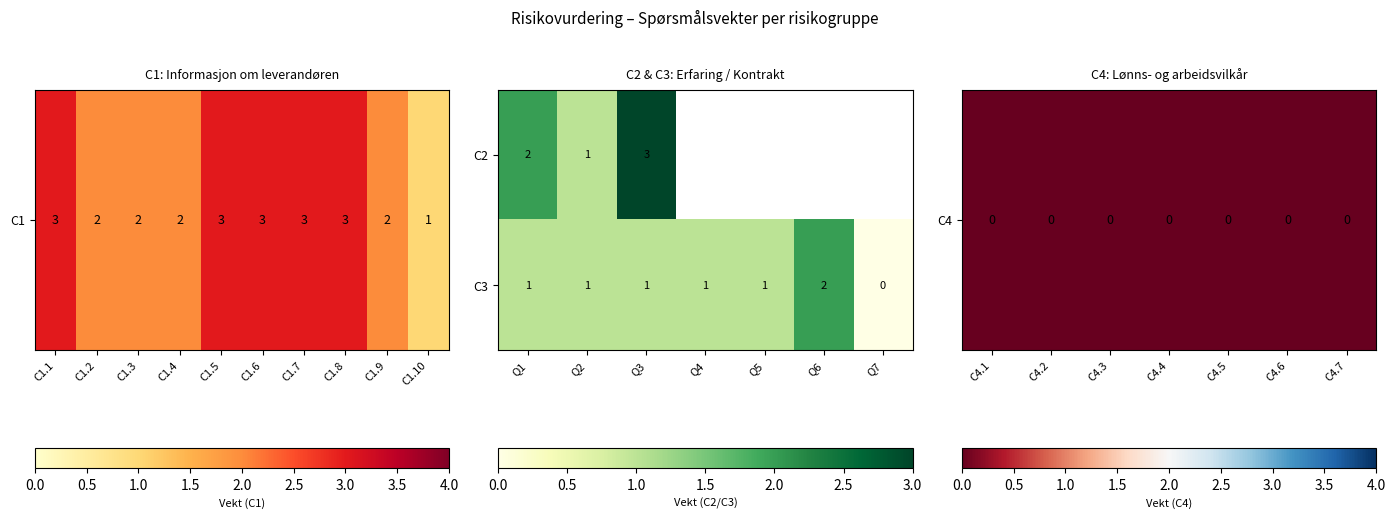

What value does the C3 series have at Q6?

2